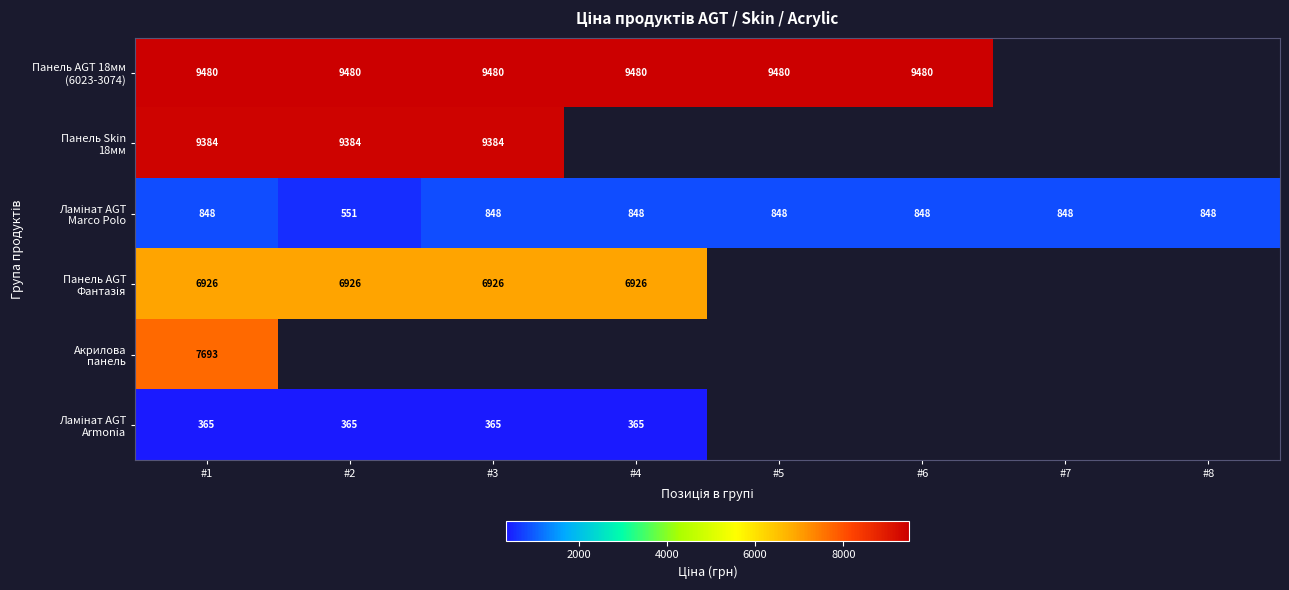

How many data points in Ламінат AGT Marco Polo are above 848?

7